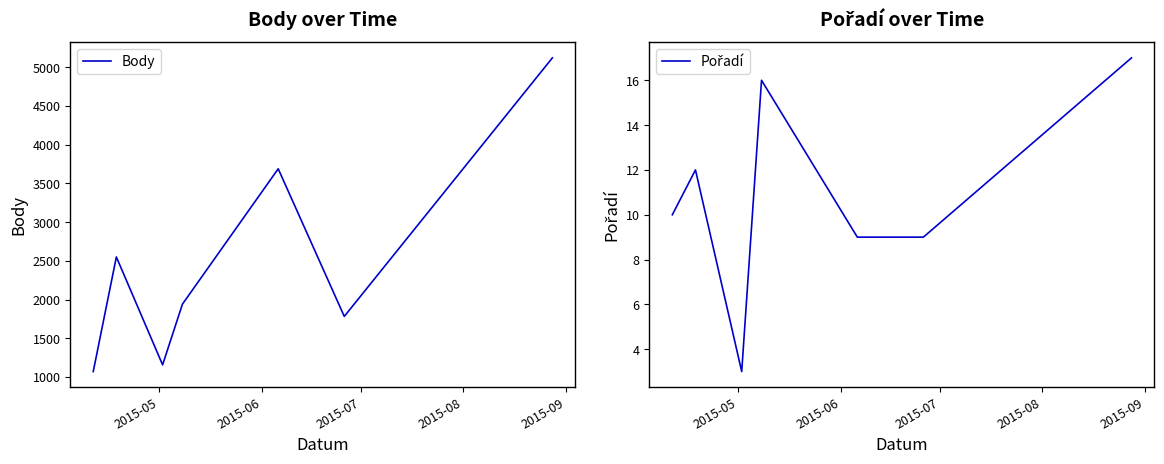

What is the lowest value of the Body series?

1069